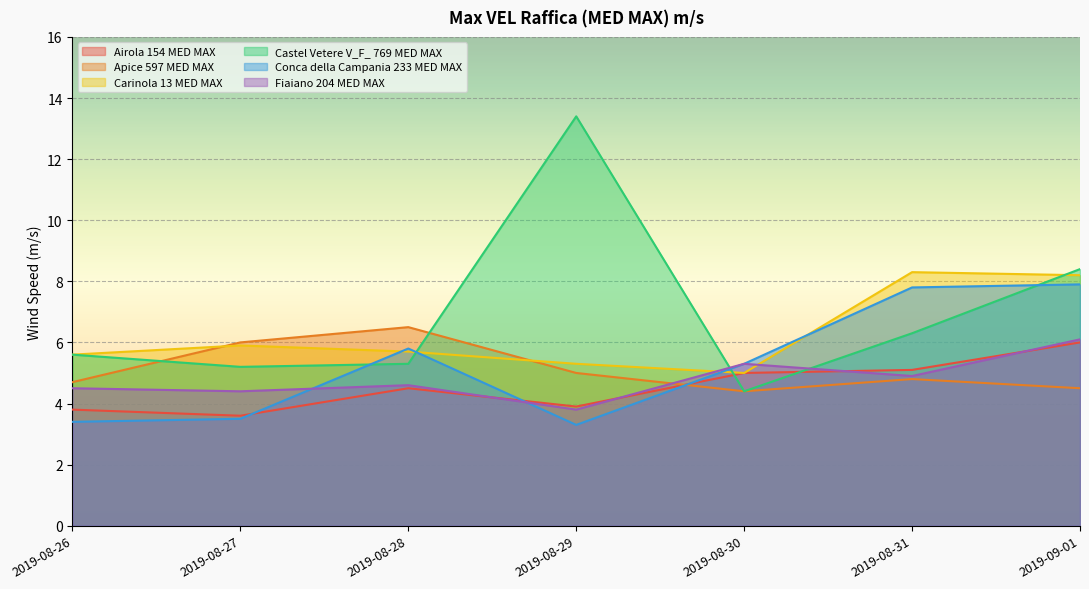

How many interior local valleys does the Conca della Campania 233 MED MAX series have?

1